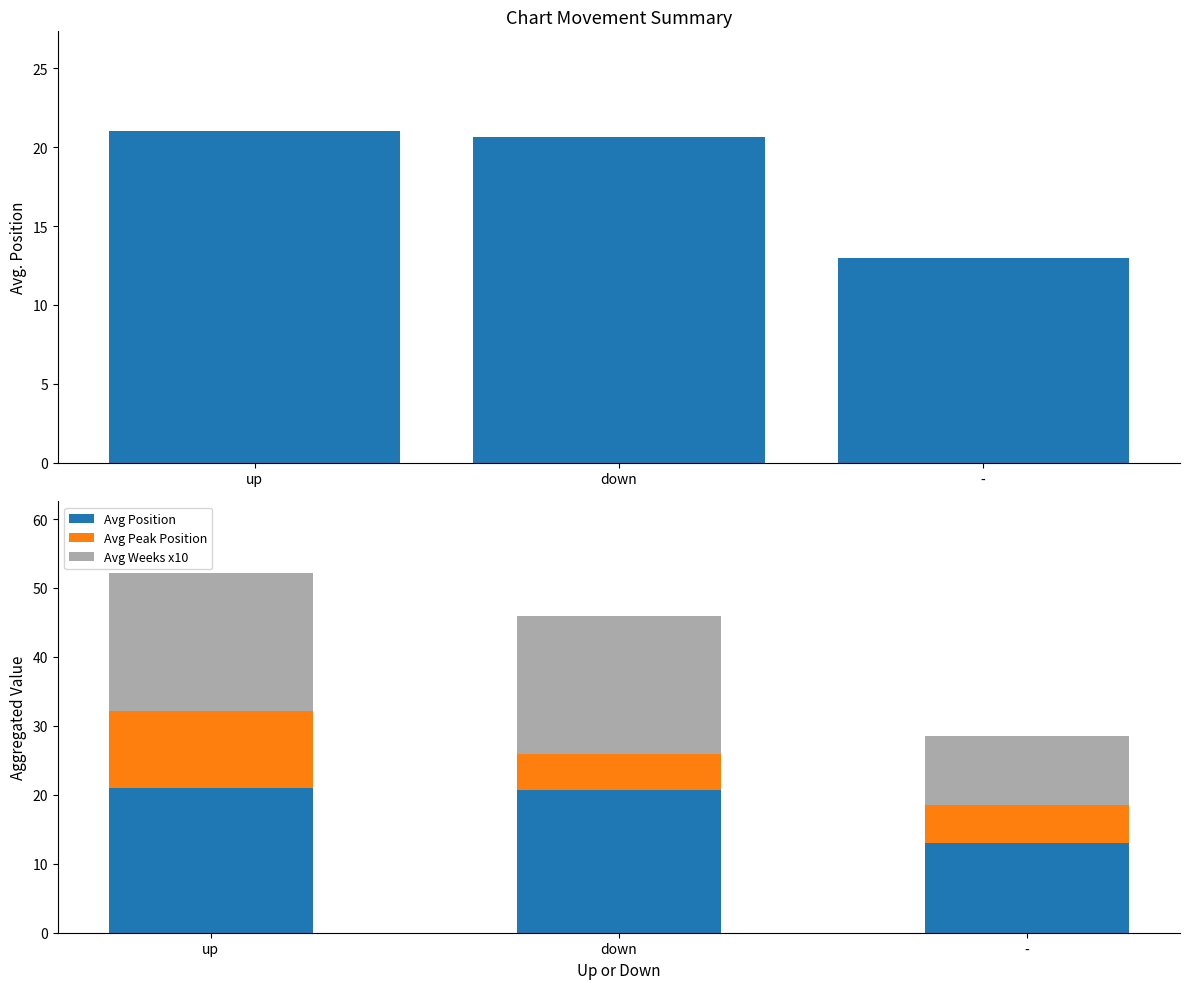

What is the label of the 1st bar from the right?

-